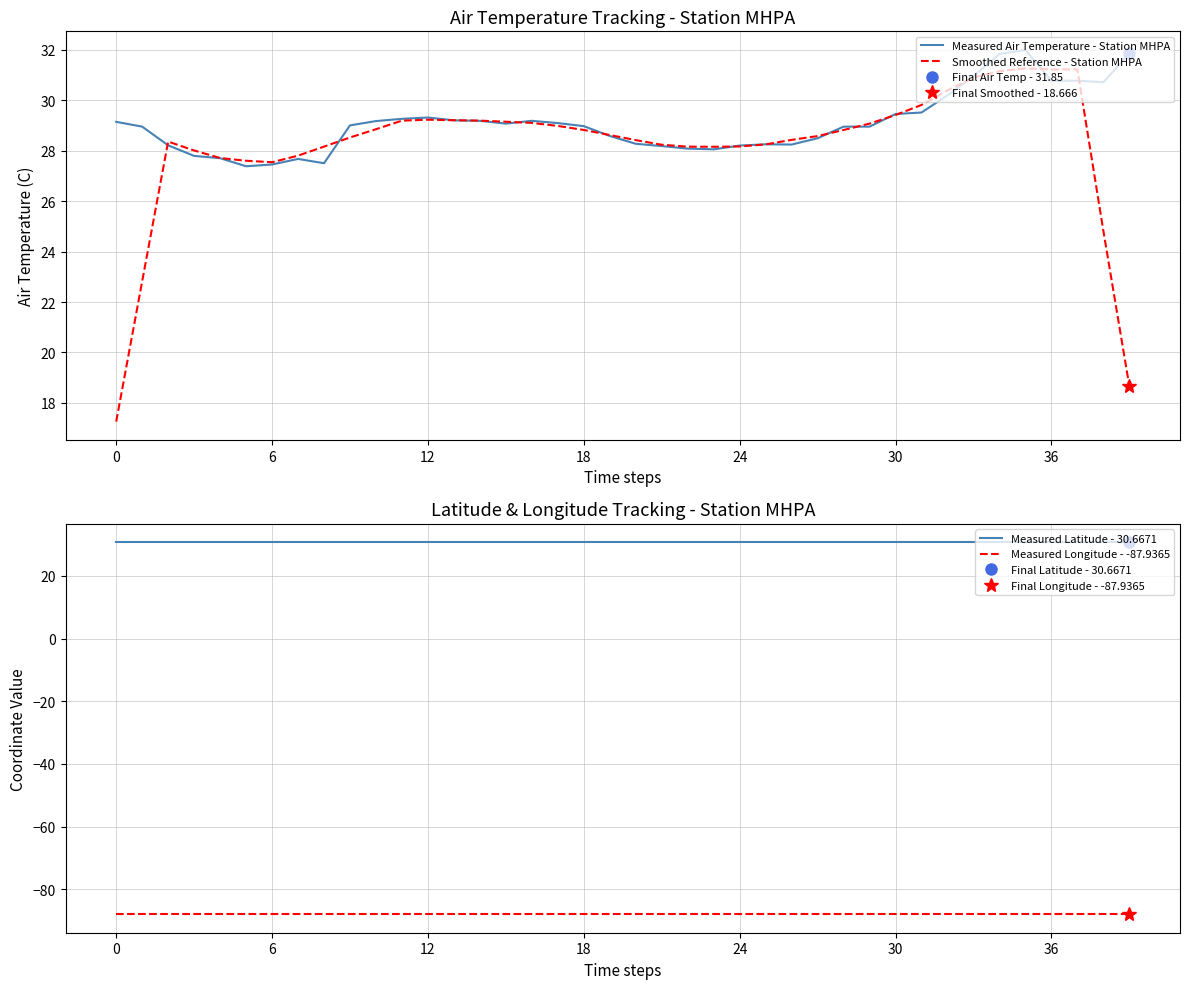

Which series has the largest total across all categories?

Measured Latitude - 30.6671